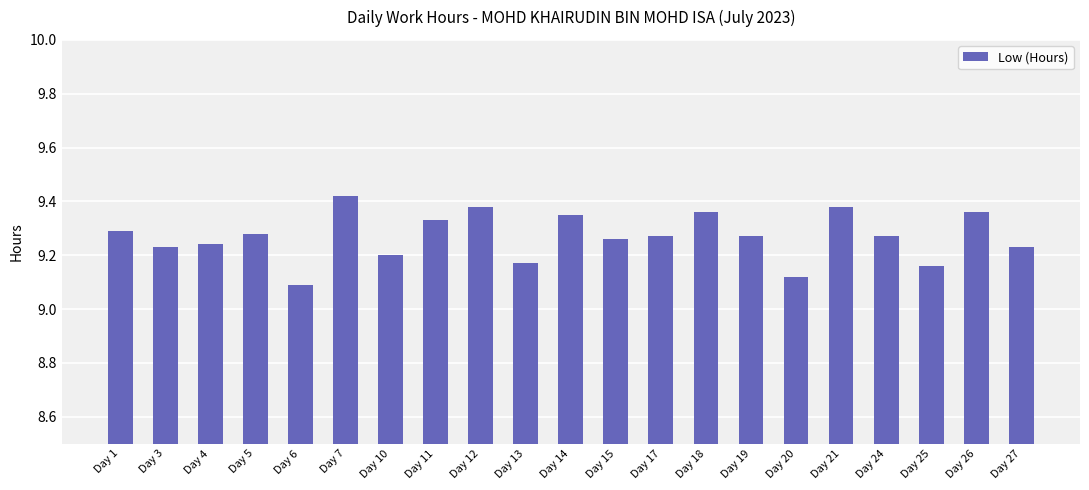

How many values are between 9 and 10?

21